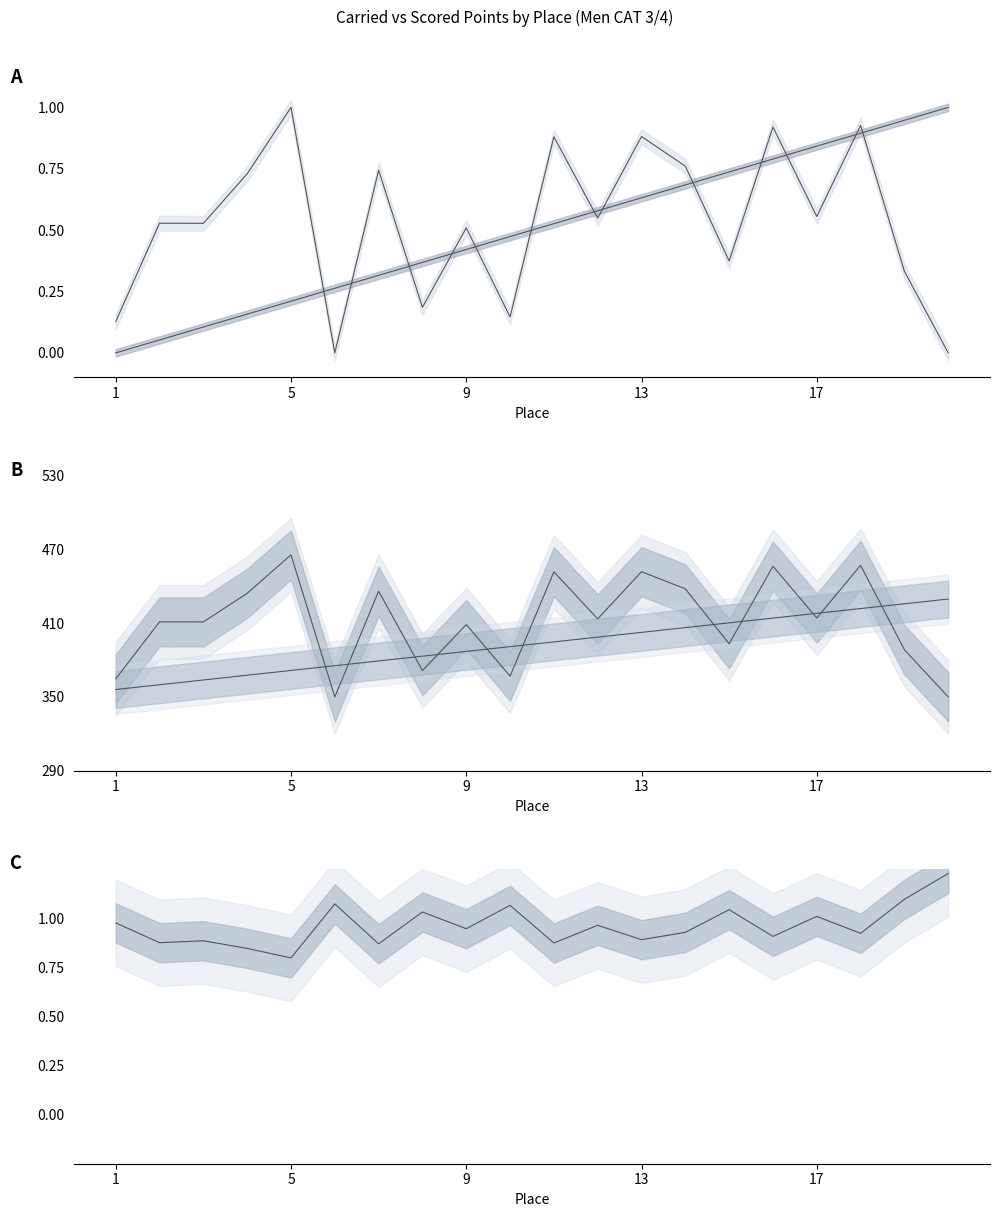

Is it true that Scored/Carried ratio equals 1.7 at 19?

False